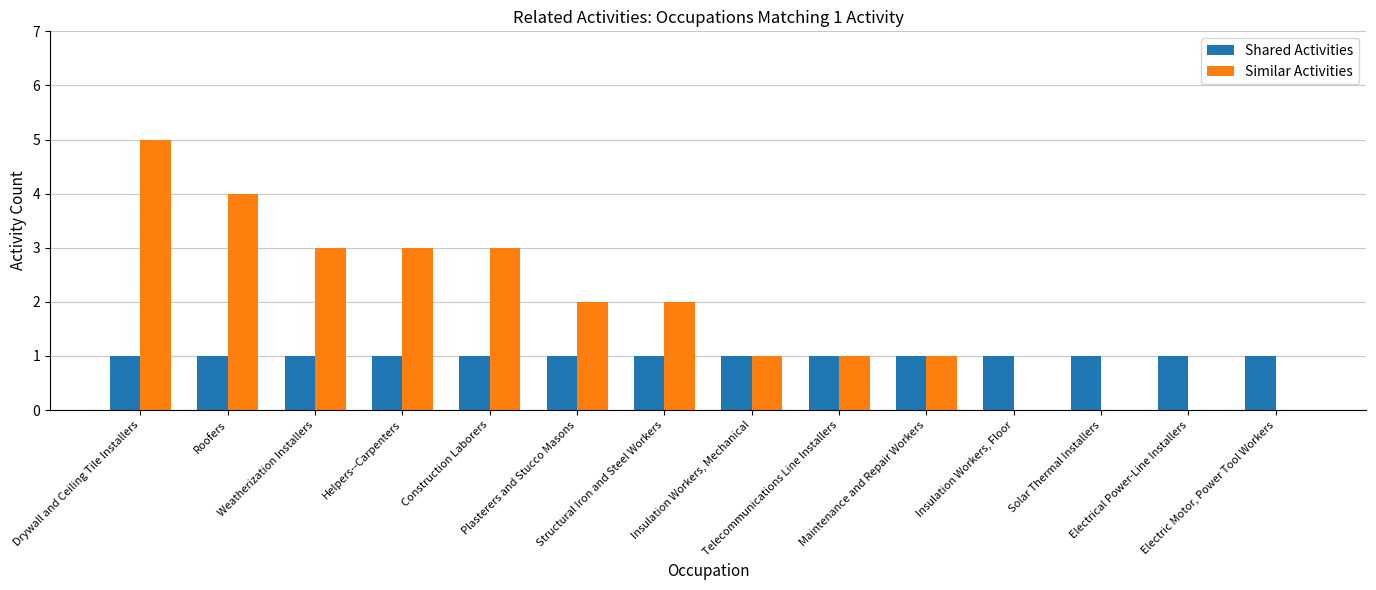

At which label does Similar Activities first exceed 2?

Drywall and Ceiling Tile Installers